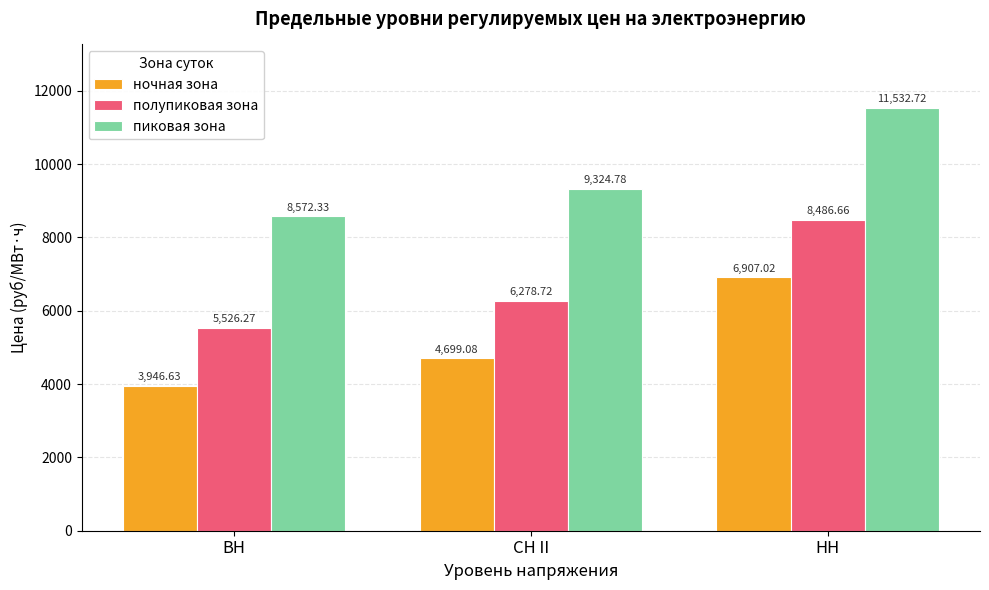

What is the minimum value for полупиковая зона?

5526.3